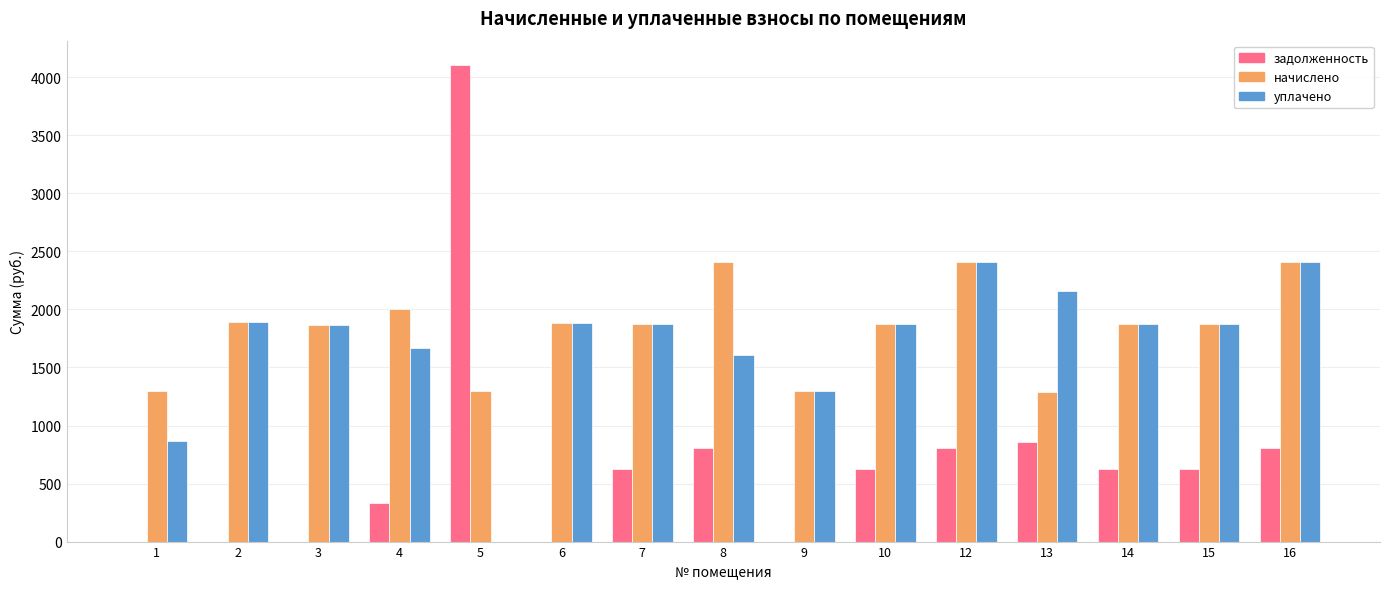

What is the highest value of the задолженность series?

4110.3